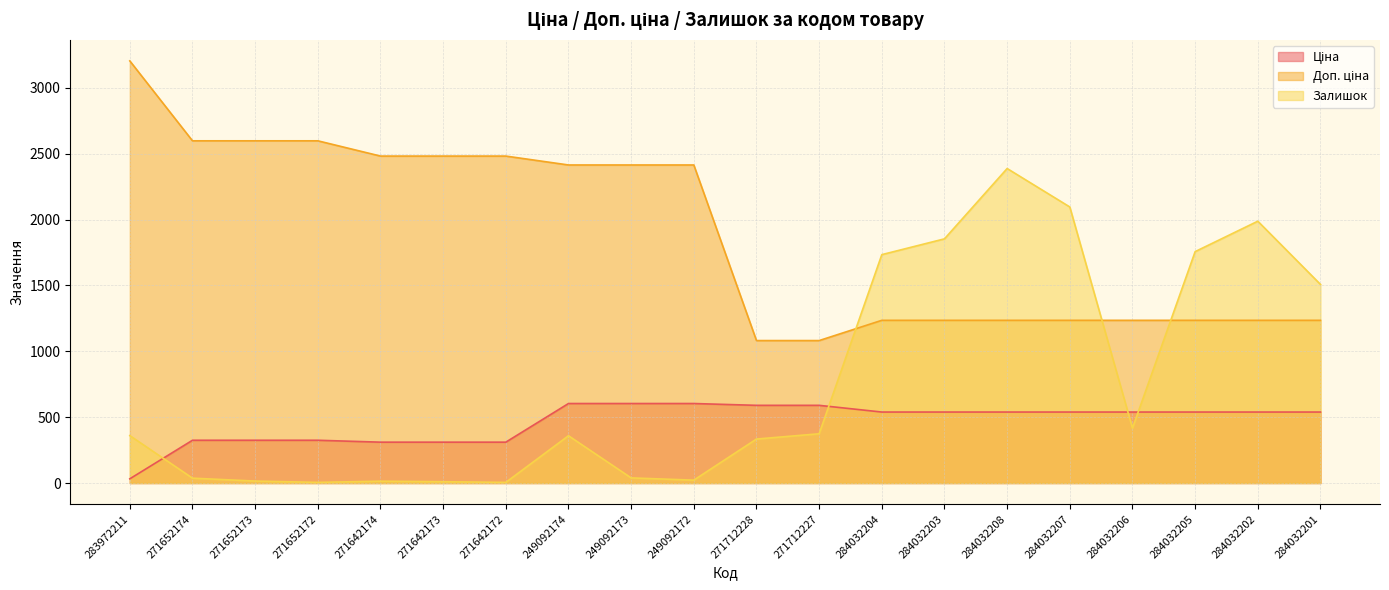

Which series has the largest range (max minus min)?

Залишок